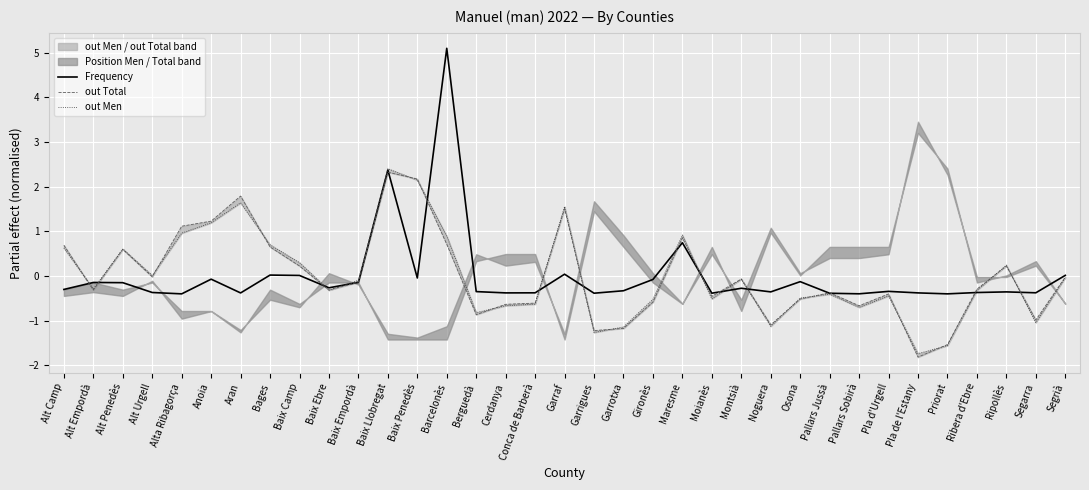

Between Cerdanya and Pallars Sobirà, which is larger?

Cerdanya